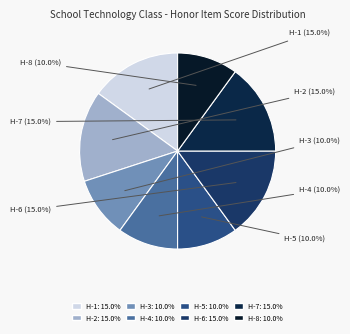

How many slices are in this pie chart?

8